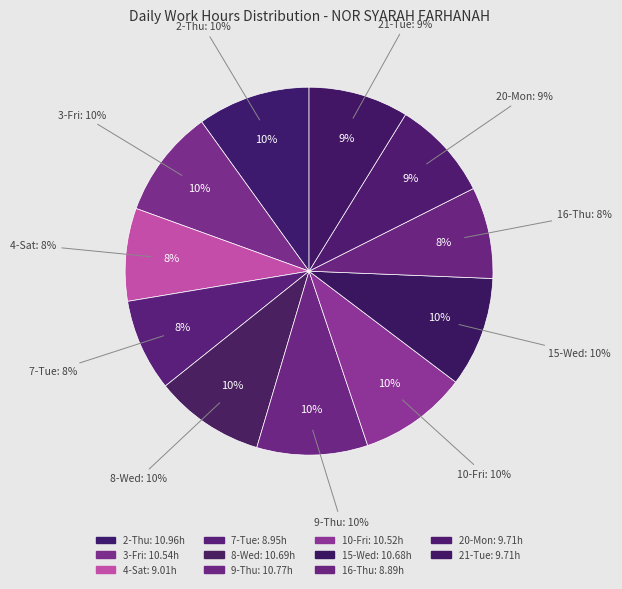

Is it true that 9-Thu is 3% of the pie?

False